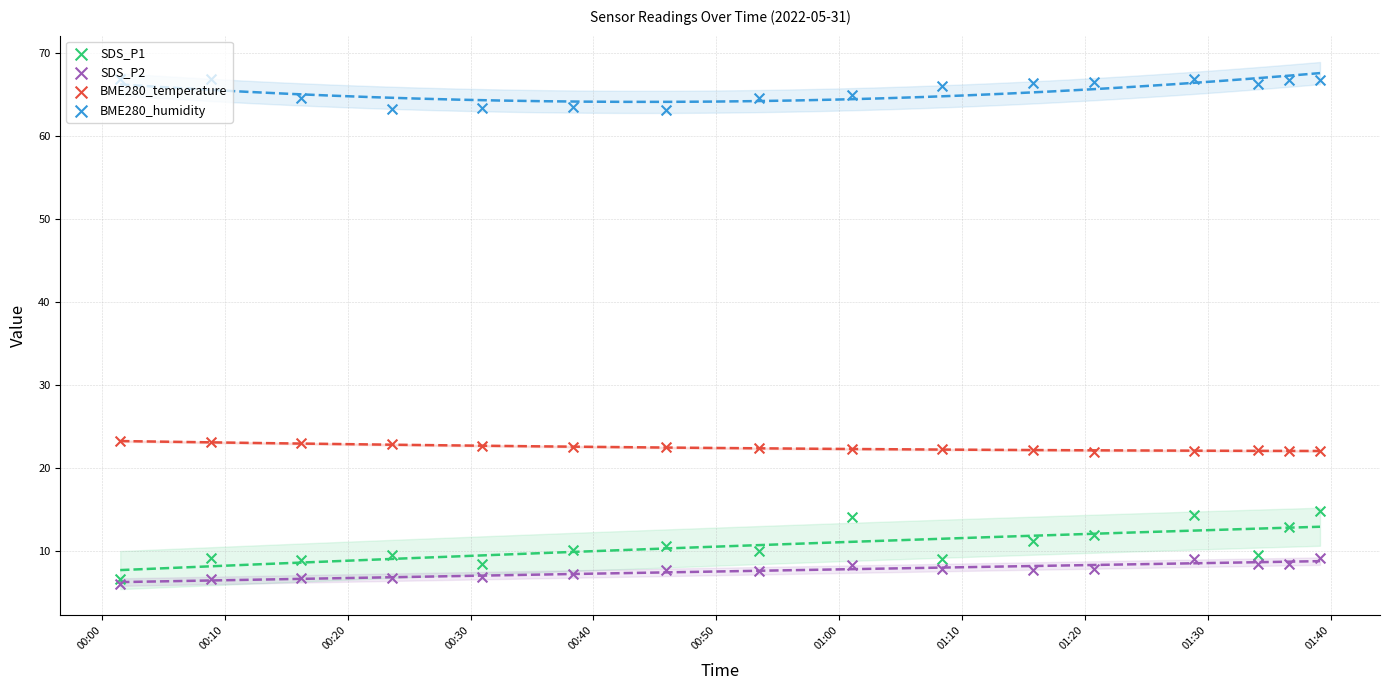

Which series contains the highest Y value?

BME280_humidity